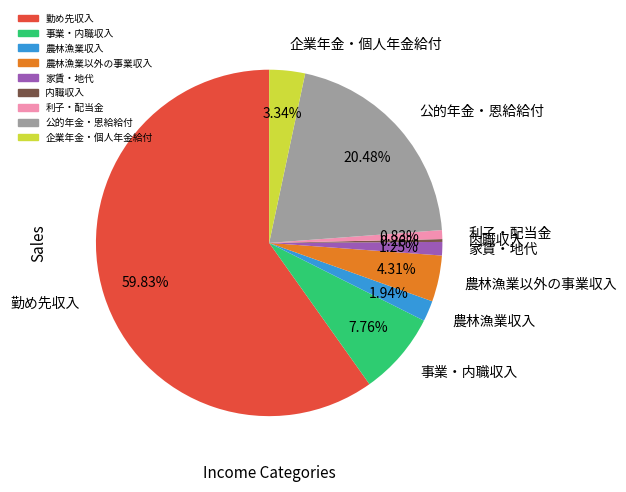

Which slice is the largest?

勤め先収入